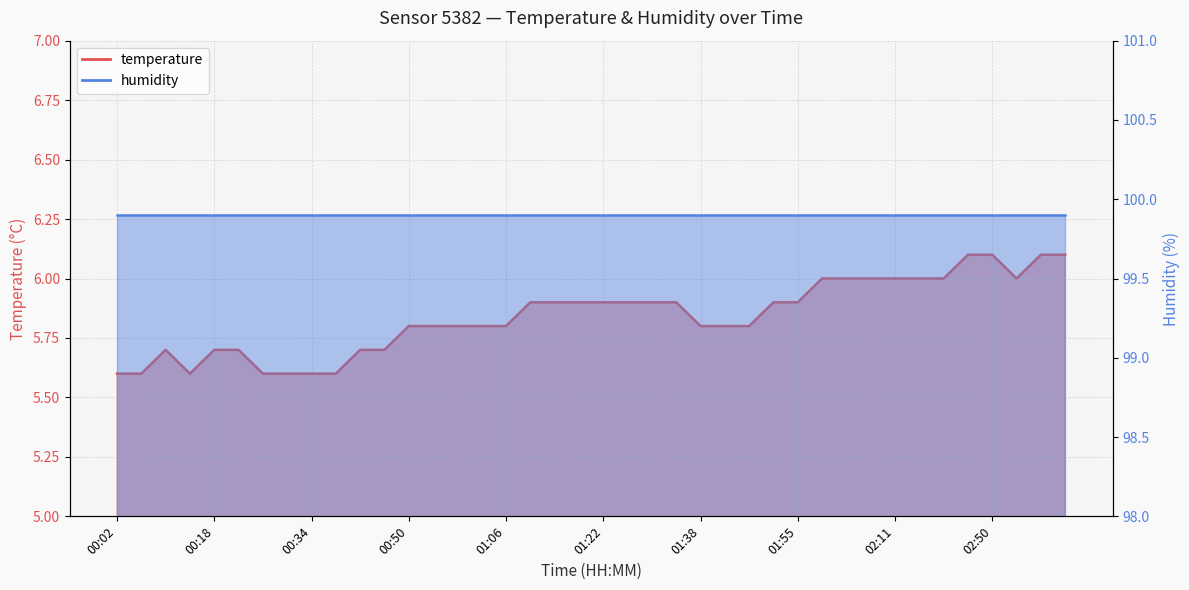

The value at 00:02 is 5.6. True or false?

True